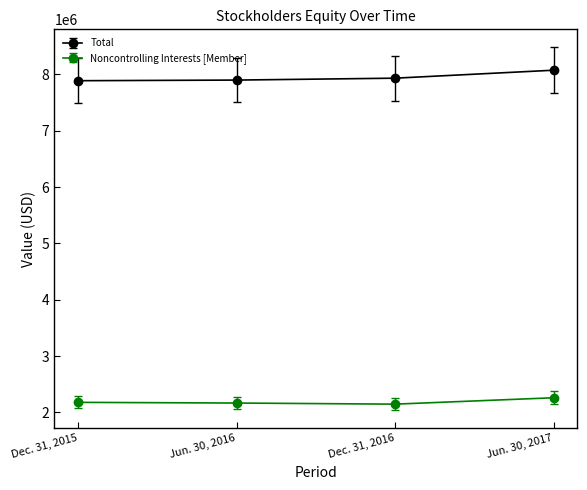

List the labels in order of Total value, smallest first.

Dec. 31, 2015, Jun. 30, 2016, Dec. 31, 2016, Jun. 30, 2017